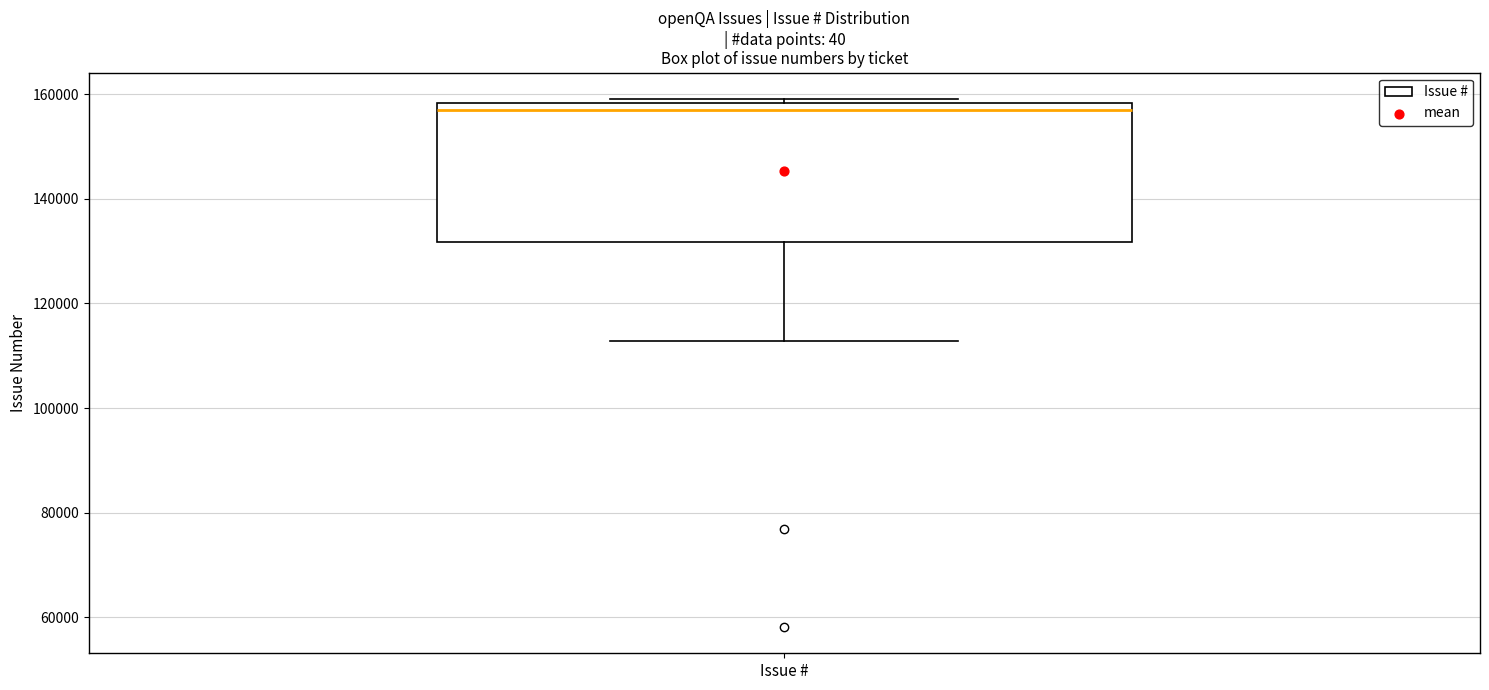

Transcribe this box plot: give where the median line is, the range the box spans, and where the two whiskers end, as read against the y-axis. The values are not printed on the chart, so give them approximately, as read against the axis.

median 156000, box 132000 to 158000, whiskers 112000 to 160000